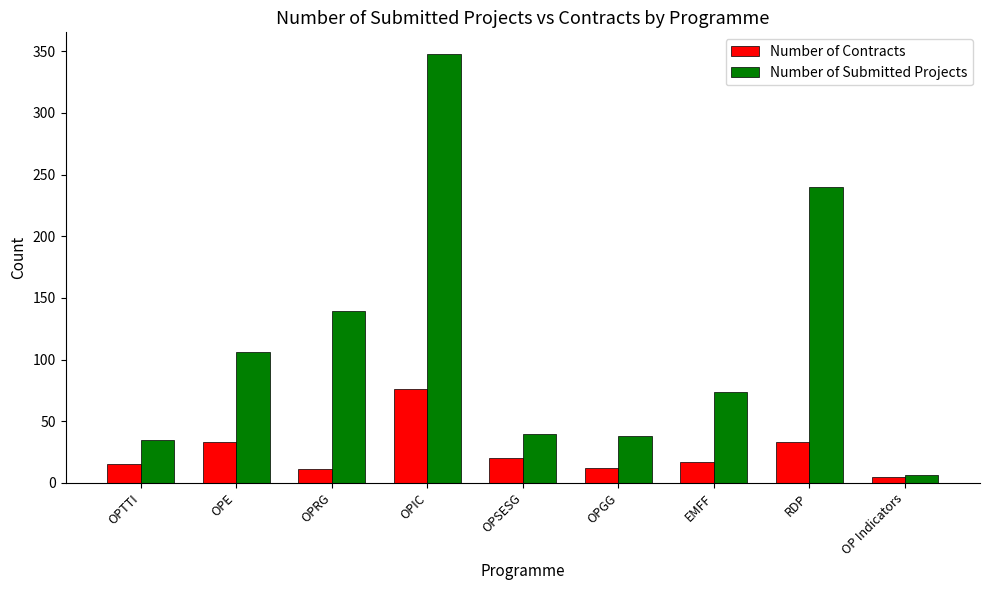

What is the label of the 4th bar from the left?

OPIC